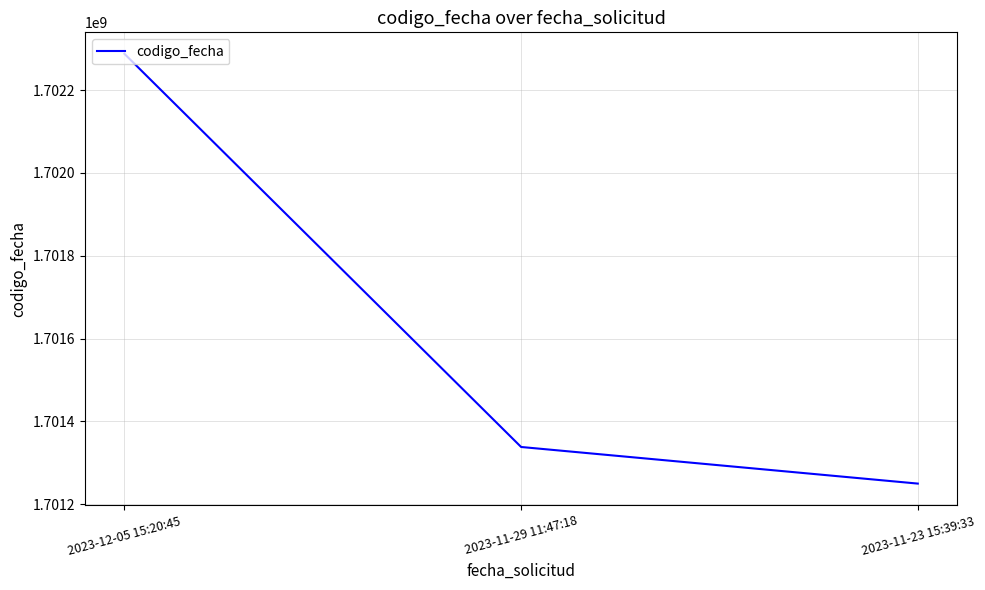

Approximately how many times larger is the value at 2023-12-05 15:20:45 compared to 2023-11-23 15:39:33?

1.0